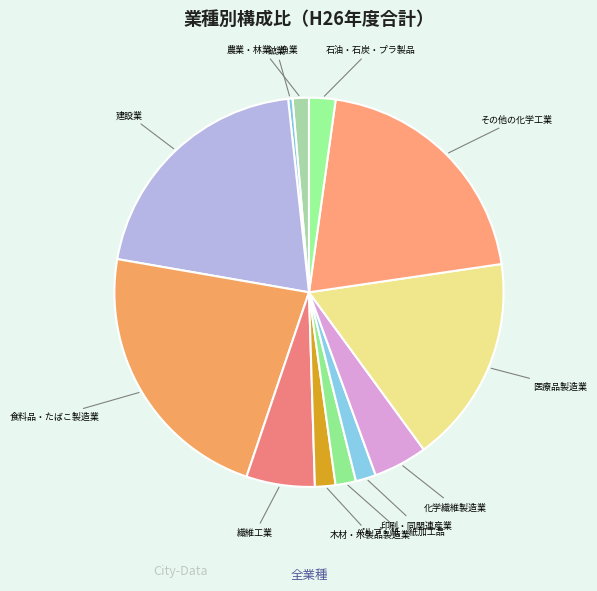

How many segments does this pie chart have?

12